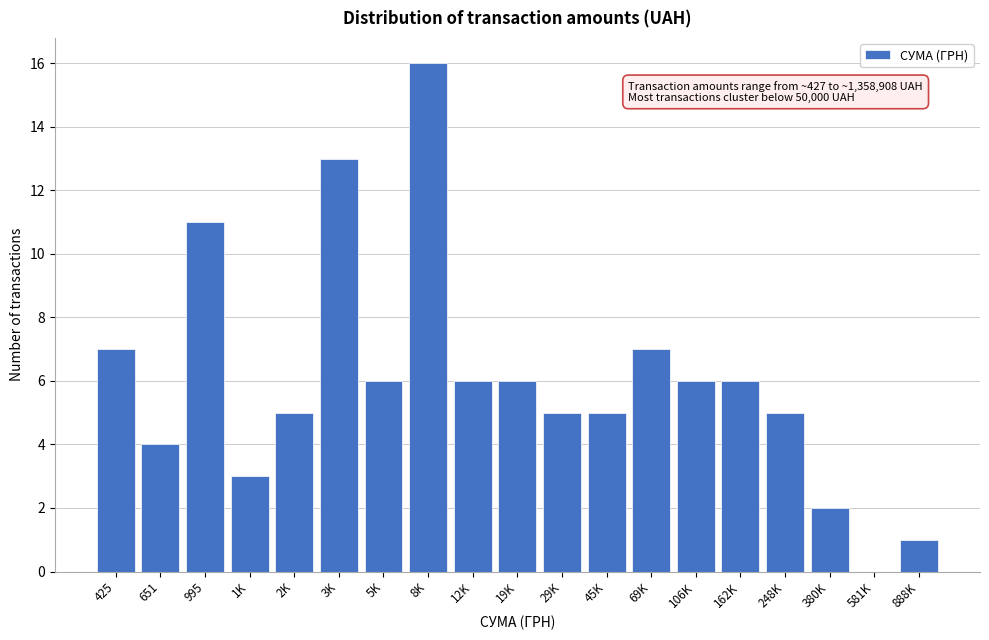

Reading left to right, extract all data points from this chart.

425=7	651=4	995=11	1K=3	2K=5	3K=13	5K=6	8K=16	12K=6	19K=6	29K=5	45K=5	69K=7	106K=6	162K=6	248K=5	380K=2	581K=0	888K=1